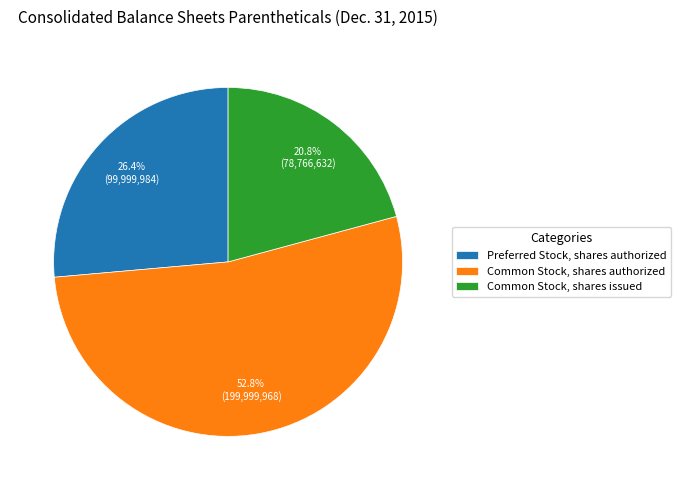

Is there a majority slice in this chart?

Yes